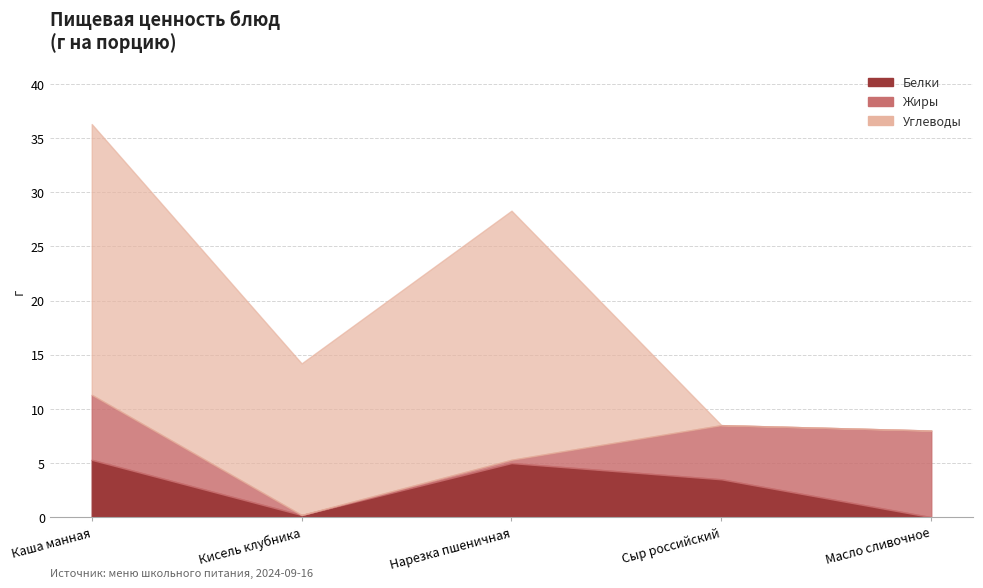

How many lines are shown in the chart?

3